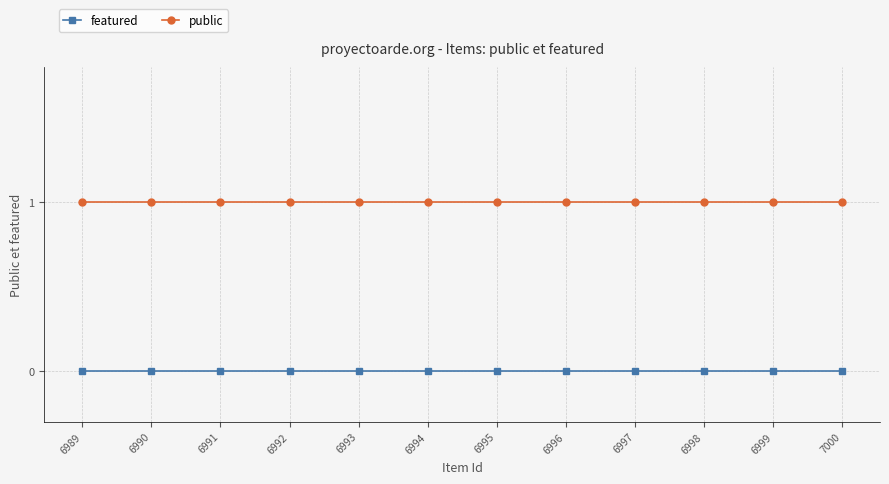

True or false: featured and public intersect in this chart.

False